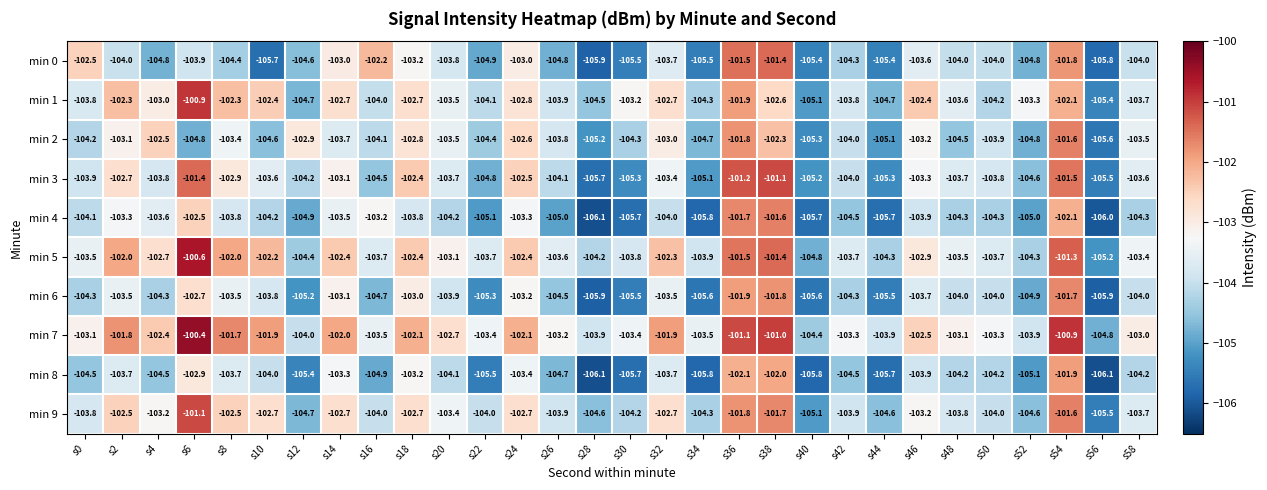

Where does the min 8 series first go above -104?

s2